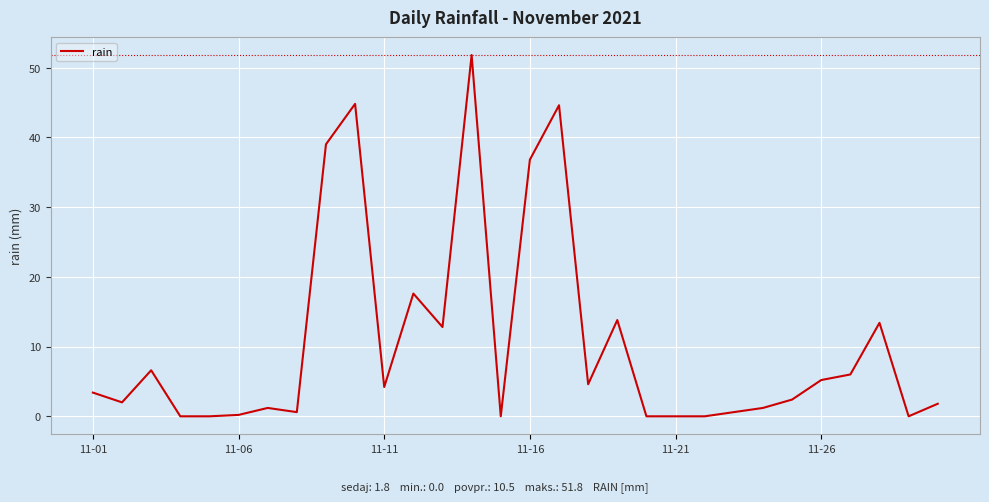

What is the difference between the maximum and minimum values?

51.8